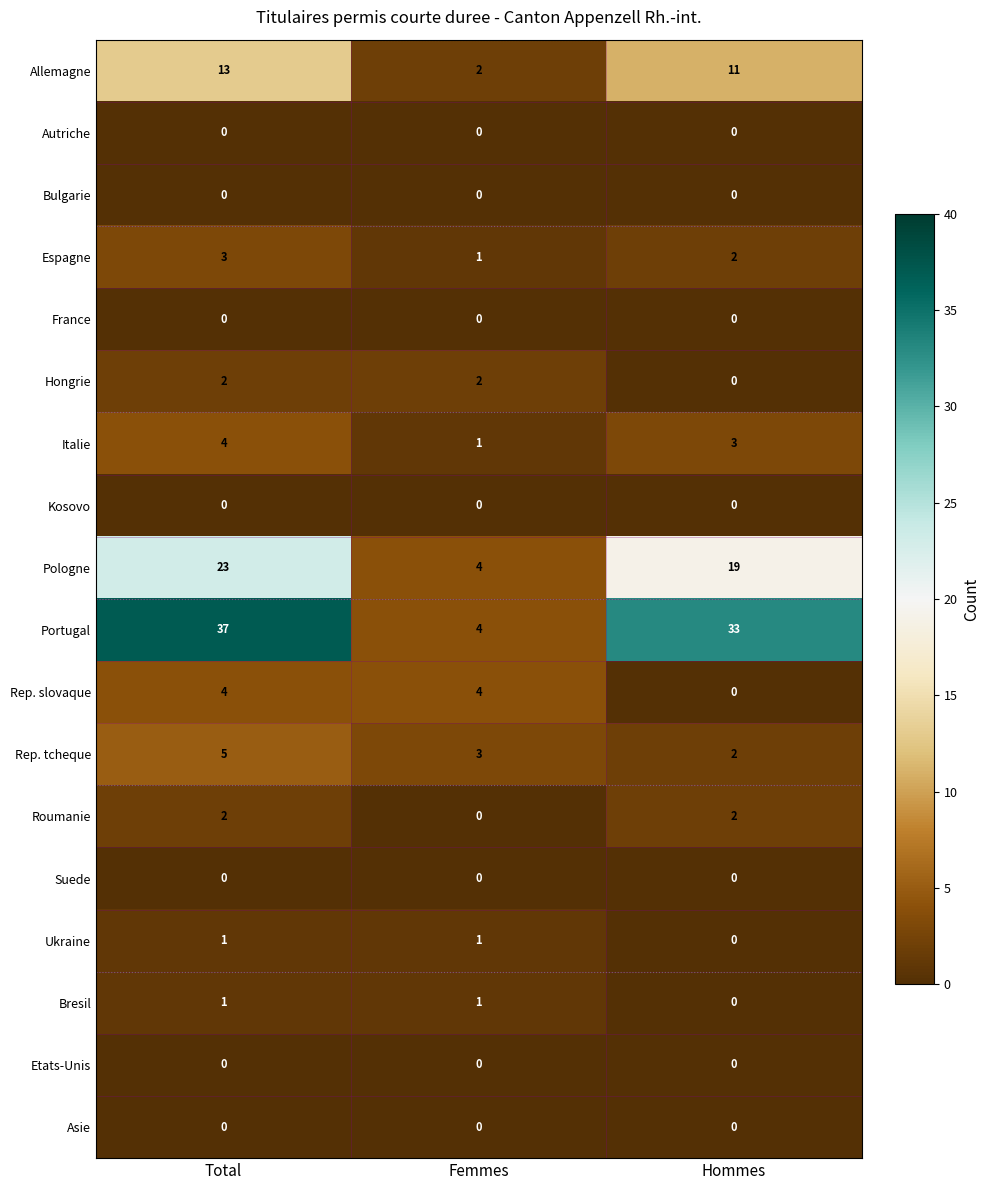

Is it true that Bresil equals 0 at Total?

False